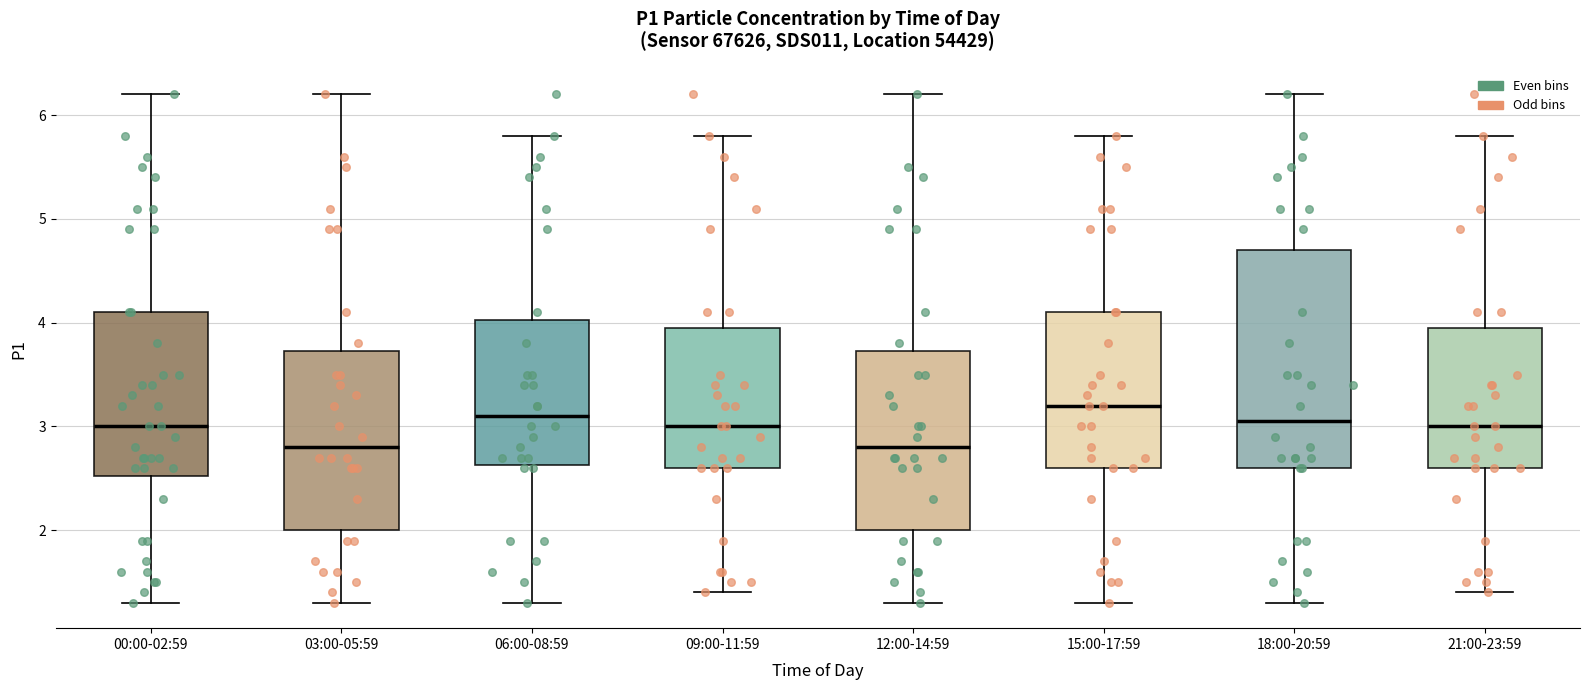

Which box has the highest median line?

15:00-17:59